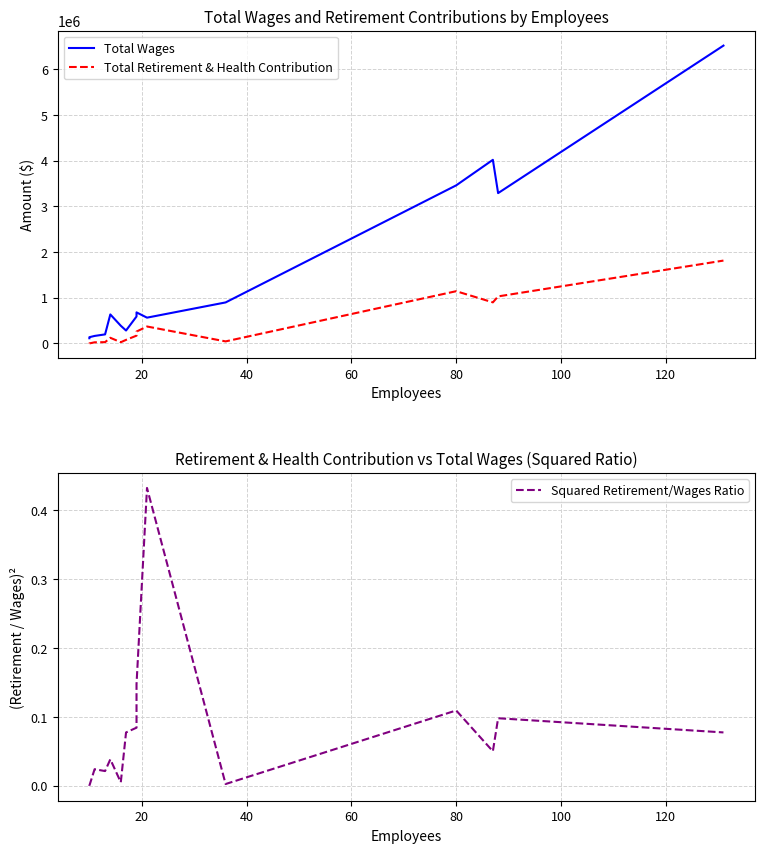

Count the number of categories in the chart.

15